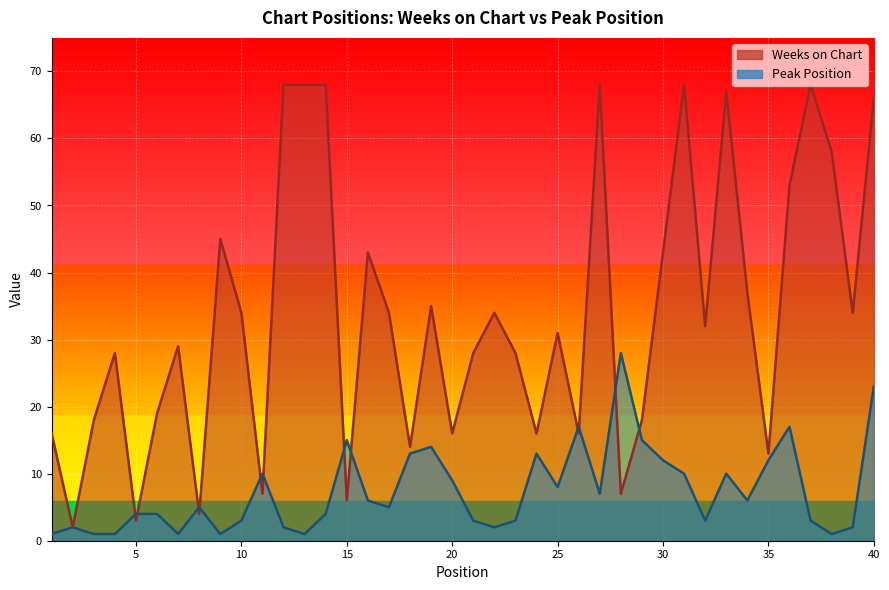

What are all the series names shown in the legend?

Weeks on Chart, Peak Position